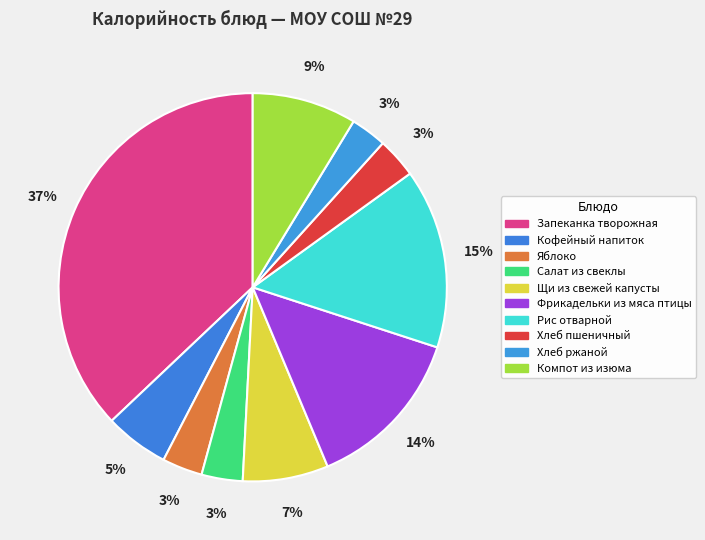

How many slices are in this pie chart?

10